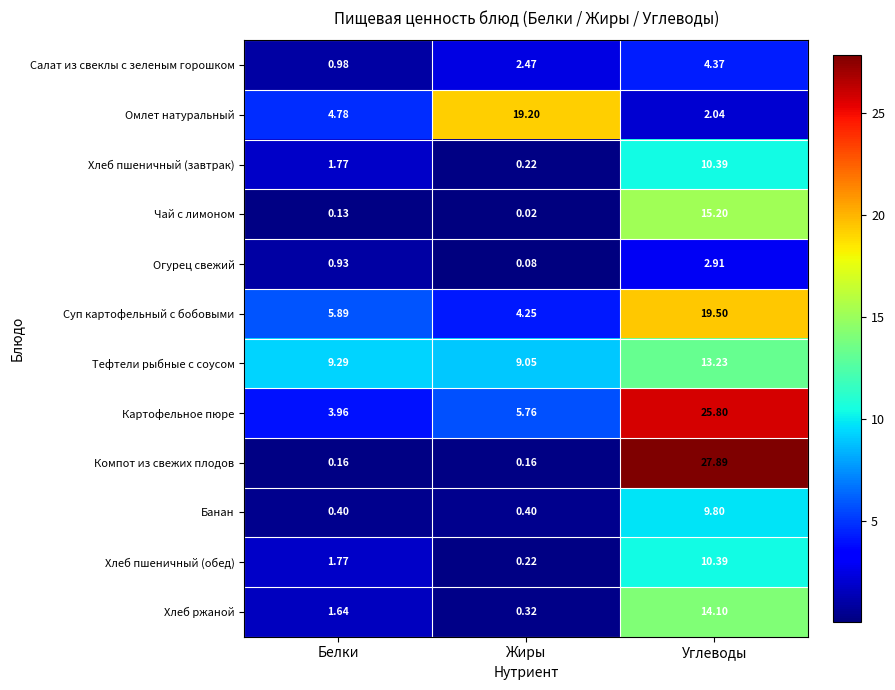

At which label does Тефтели рыбные с соусом reach its minimum?

Жиры